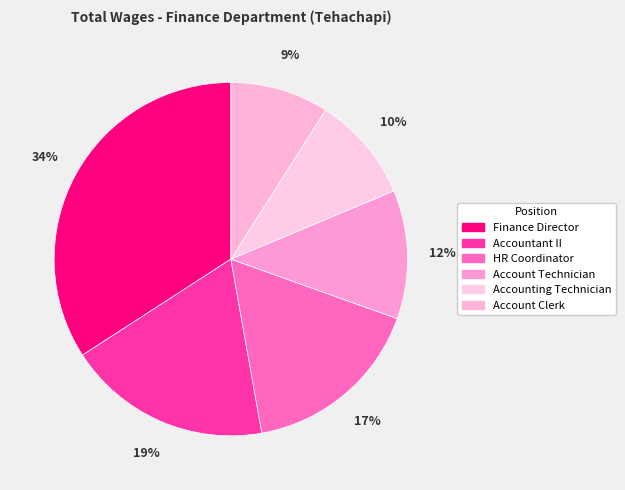

Rank the categories by value from lowest to highest.

Account Clerk, Accounting Technician, Account Technician, HR Coordinator, Accountant II, Finance Director